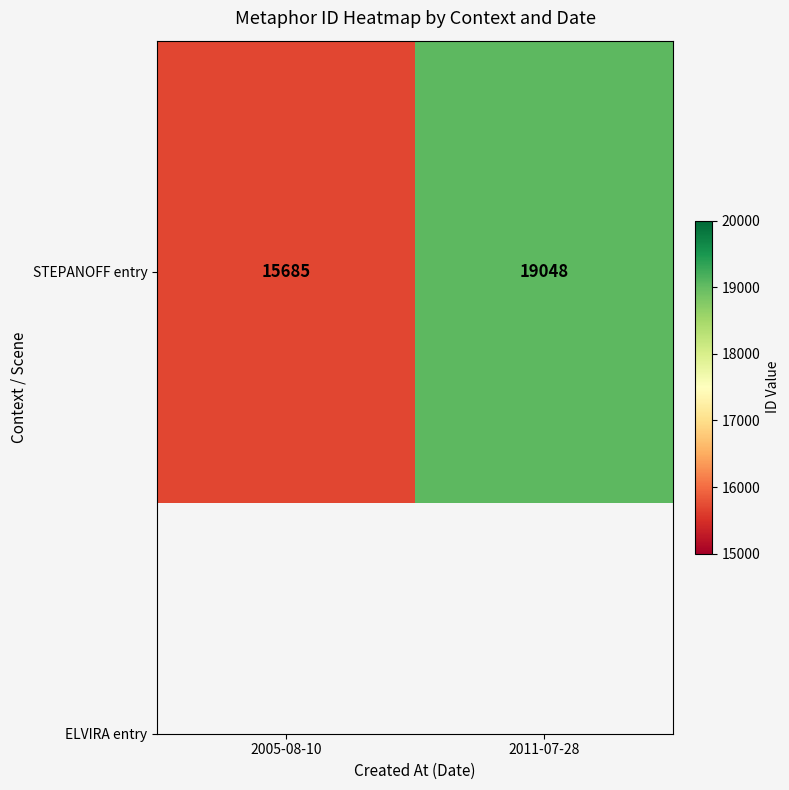

Count the values in the range 15685 to 19048.

2